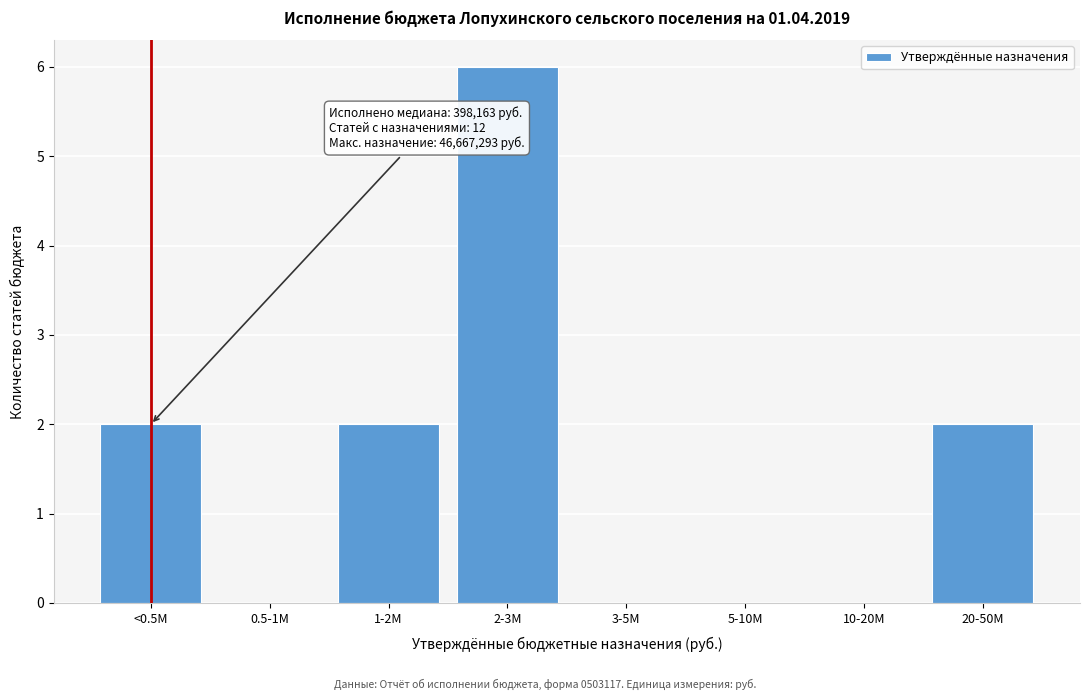

Reading left to right, list all the values displayed in this chart.

<0.5M=2	0.5-1M=0	1-2M=2	2-3M=6	3-5M=0	5-10M=0	10-20M=0	20-50M=2